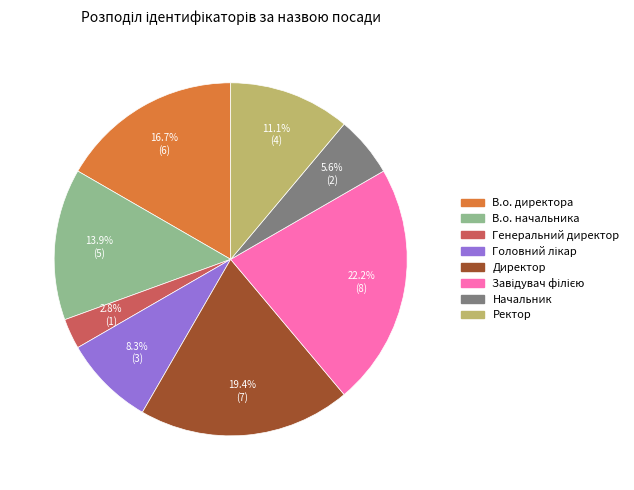

What is the ratio of the value at Начальник to the value at В.о. начальника?

0.4